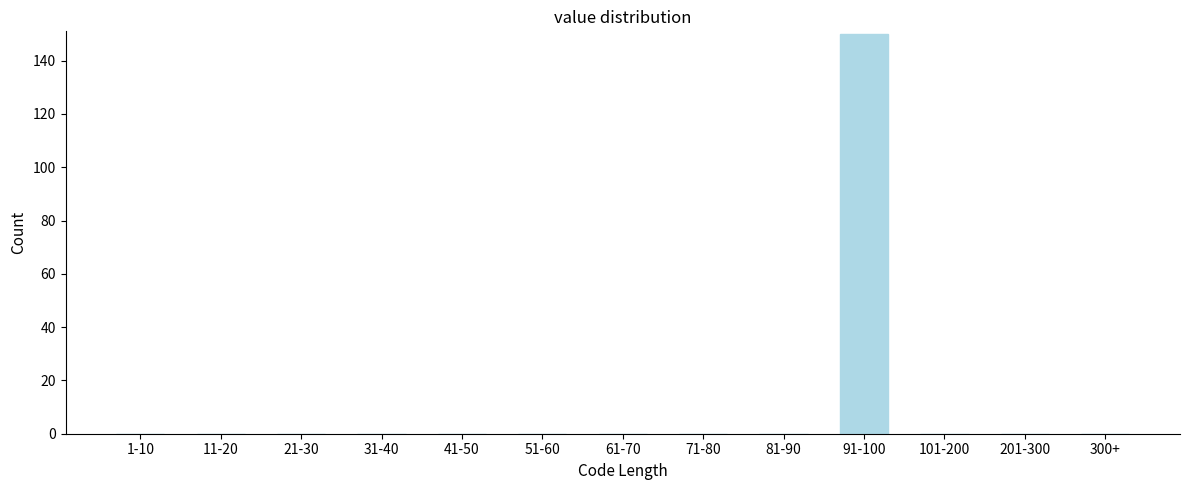

Reading right to left, list all the values displayed in this chart.

300+=0	201-300=0	101-200=0	91-100=150	81-90=0	71-80=0	61-70=0	51-60=0	41-50=0	31-40=0	21-30=0	11-20=0	1-10=0